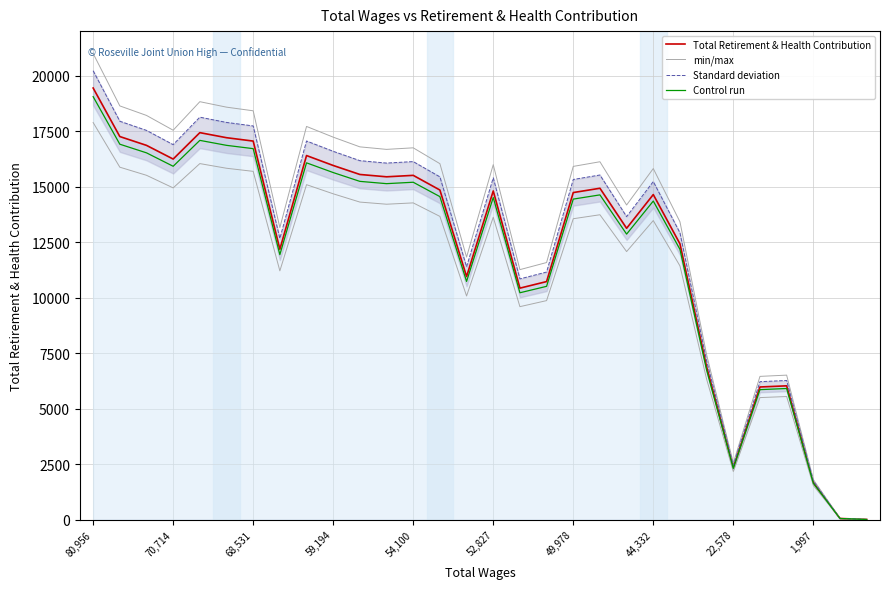

What position from the left is 54,100?

13